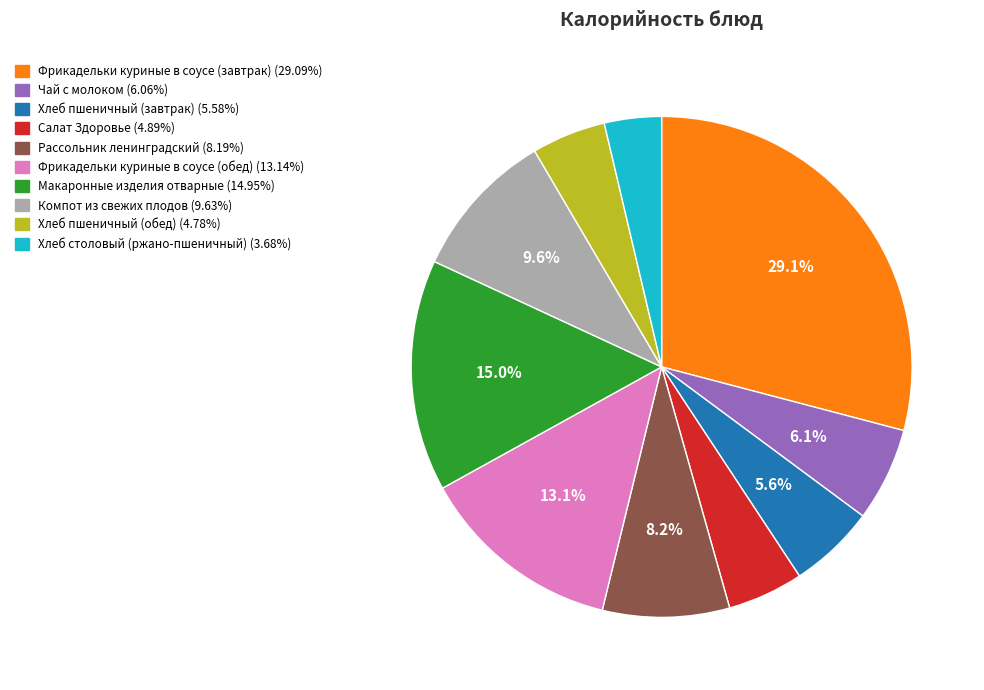

Between Хлеб столовый (ржано-пшеничный) and Чай с молоком, which is larger?

Чай с молоком